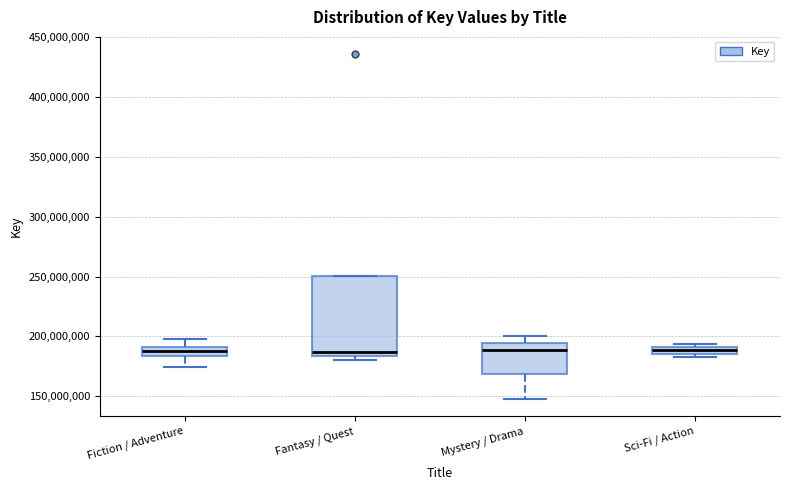

Comparing the boxes themselves (not the whiskers), which one is the tallest?

Fantasy / Quest